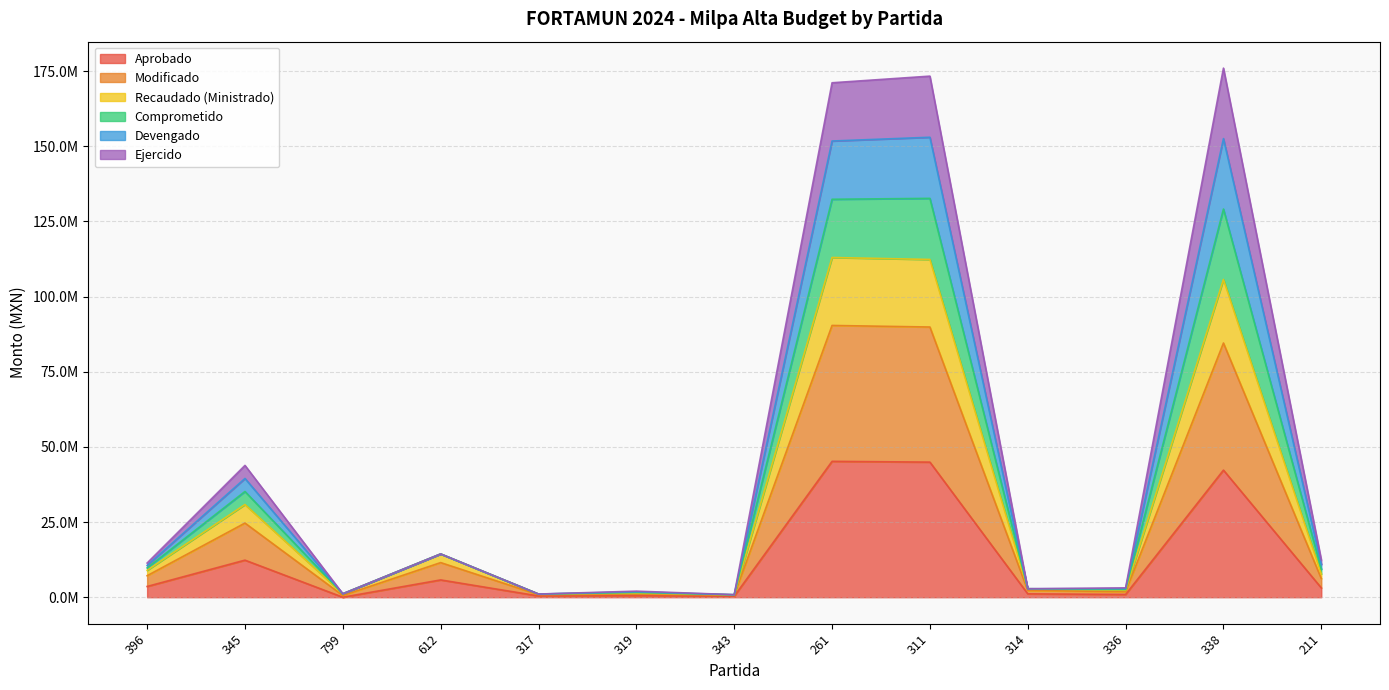

At which category does the chart reach its minimum across all series?

799